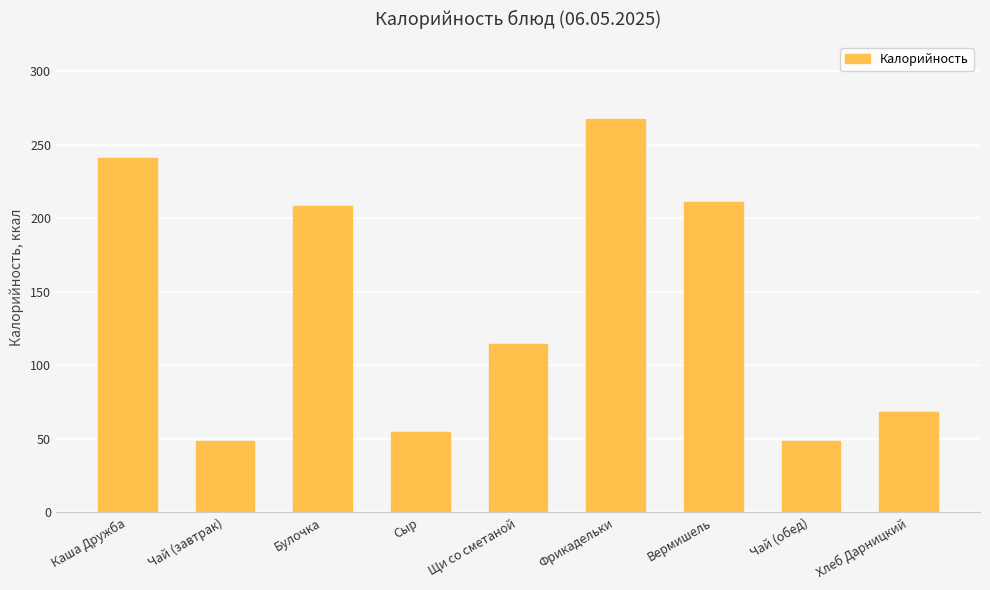

What is the sum of the values at Чай (завтрак) and Булочка?

256.9